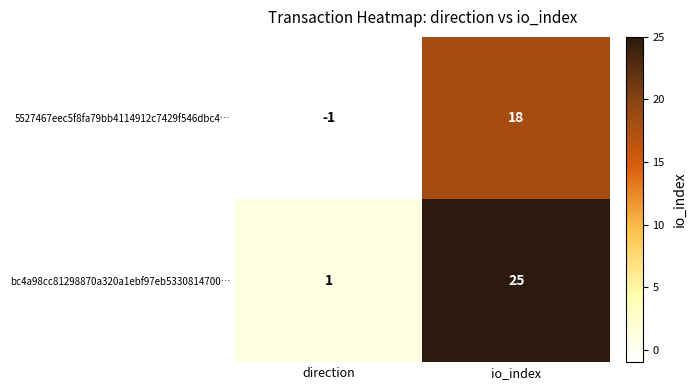

Reading left to right, list all the values displayed in this chart.

5527467eec5f8fa79bb4114912c7429f546dbc4…: direction=-1	io_index=18
bc4a98cc81298870a320a1ebf97eb5330814700…: direction=1	io_index=25